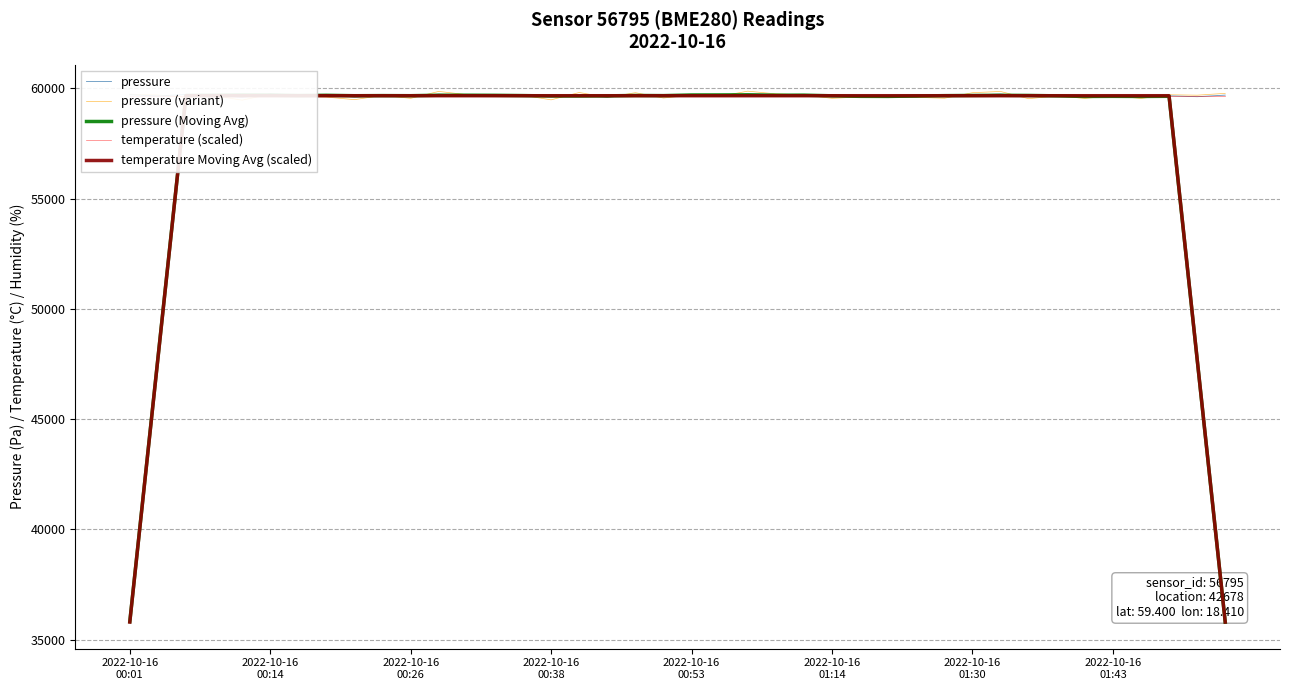

Reading left to right, extract all data points from this chart.

pressure: 59713.4	59659.8	59726.9	59701.1	59604.6	59745.6	59711.3	59715.3	59610.0	59661.6	59648.9	59737.8	59692.5	59721.2	59660.5	59625.9	59678.3	59599.7	59722.0	59690.6	59710.8	59646.3	59744.8	59732.4	59714.1	59620.7	59664.2	59596.5	59614.2	59698.8	59708.7	59744.3	59641.7	59648.8	59664.7	59619.8	59610.3	59665.6	59625.8	59696.7
pressure (variant): 59738.6	59704.7	59602.2	59675.9	59467.1	59743.8	59660.3	59608.7	59491.0	59687.9	59550.0	59865.3	59716.9	59675.2	59687.8	59482.7	59815.8	59594.4	59806.8	59565.4	59706.8	59643.5	59876.2	59753.9	59706.1	59550.8	59613.7	59602.7	59595.9	59555.3	59806.6	59863.2	59533.7	59665.0	59547.2	59671.5	59544.7	59713.5	59693.9	59777.3
pressure (Moving Avg): 35820.0	47760.2	59681.1	59687.6	59697.9	59695.6	59677.4	59688.8	59669.4	59674.7	59670.2	59692.4	59692.2	59687.6	59675.7	59657.1	59657.3	59663.3	59680.3	59673.9	59702.9	59705.0	59709.7	59691.7	59695.2	59665.6	59641.9	59638.9	59656.5	59672.5	59681.5	59688.5	59681.6	59663.9	59637.1	59641.9	59637.3	59643.7	47719.7	35797.6
temperature (scaled): 59669.5	59669.5	59669.5	59669.5	59669.5	59669.5	59669.5	59669.5	59669.5	59669.5	59669.5	59669.5	59669.5	59669.5	59669.5	59669.5	59669.5	59669.5	59669.5	59669.5	59669.5	59669.5	59669.5	59669.5	59669.5	59669.5	59669.5	59669.5	59669.5	59669.5	59669.5	59669.5	59669.5	59669.5	59669.5	59669.5	59669.5	59669.5	59669.5	59669.5
temperature Moving Avg (scaled): 35801.7	47735.6	59669.5	59669.5	59669.5	59669.5	59669.5	59669.5	59669.5	59669.5	59669.5	59669.5	59669.5	59669.5	59669.5	59669.5	59669.5	59669.5	59669.5	59669.5	59669.5	59669.5	59669.5	59669.5	59669.5	59669.5	59669.5	59669.5	59669.5	59669.5	59669.5	59669.5	59669.5	59669.5	59669.5	59669.5	59669.5	59669.5	47735.6	35801.7